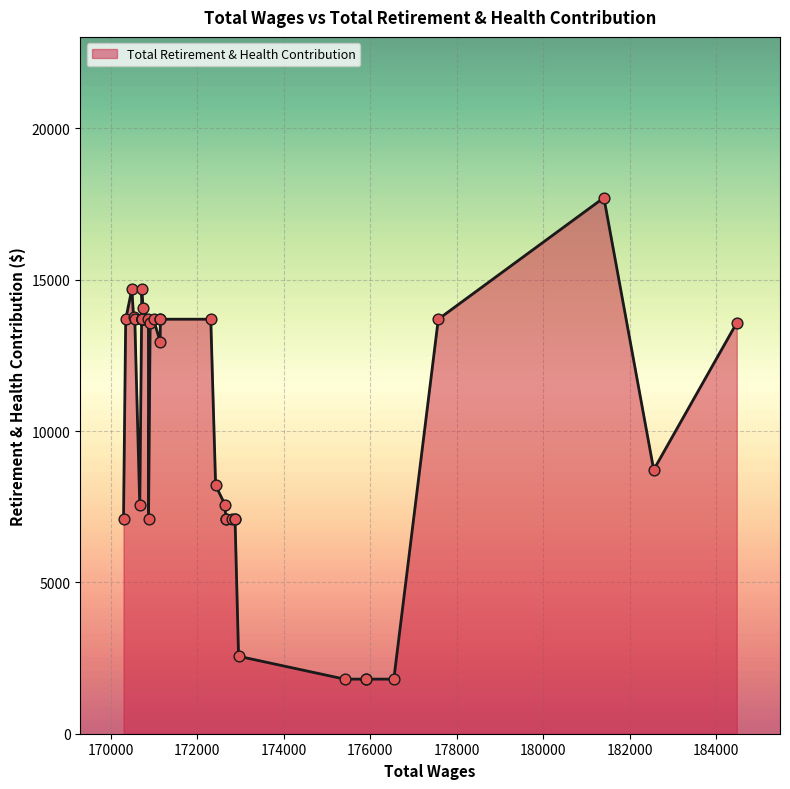

What is the change in value from 184473.53 to 175406.9?

-11771.8